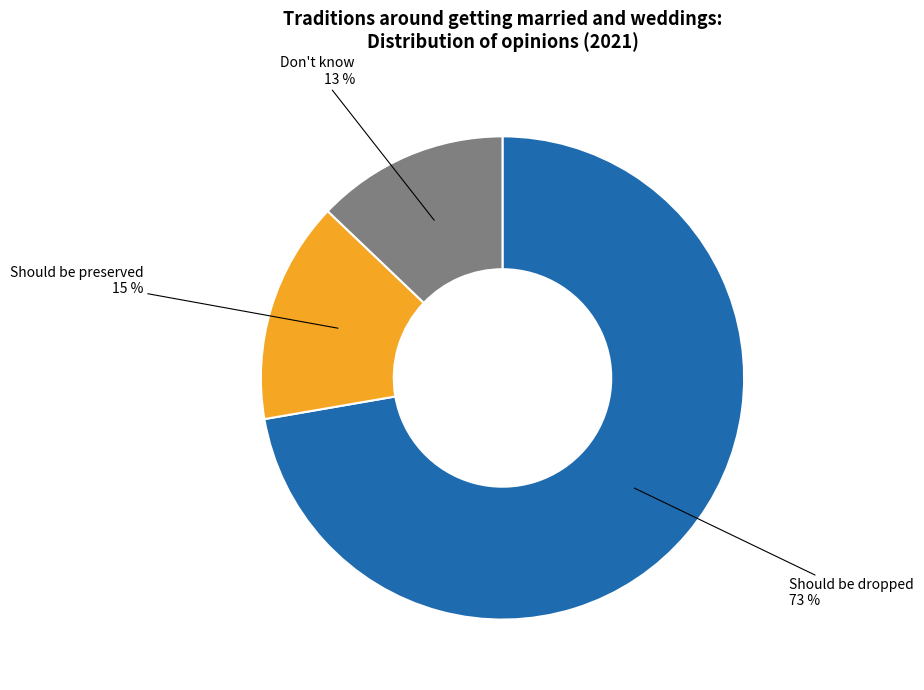

To the nearest percent, what is the average slice percentage?

33%